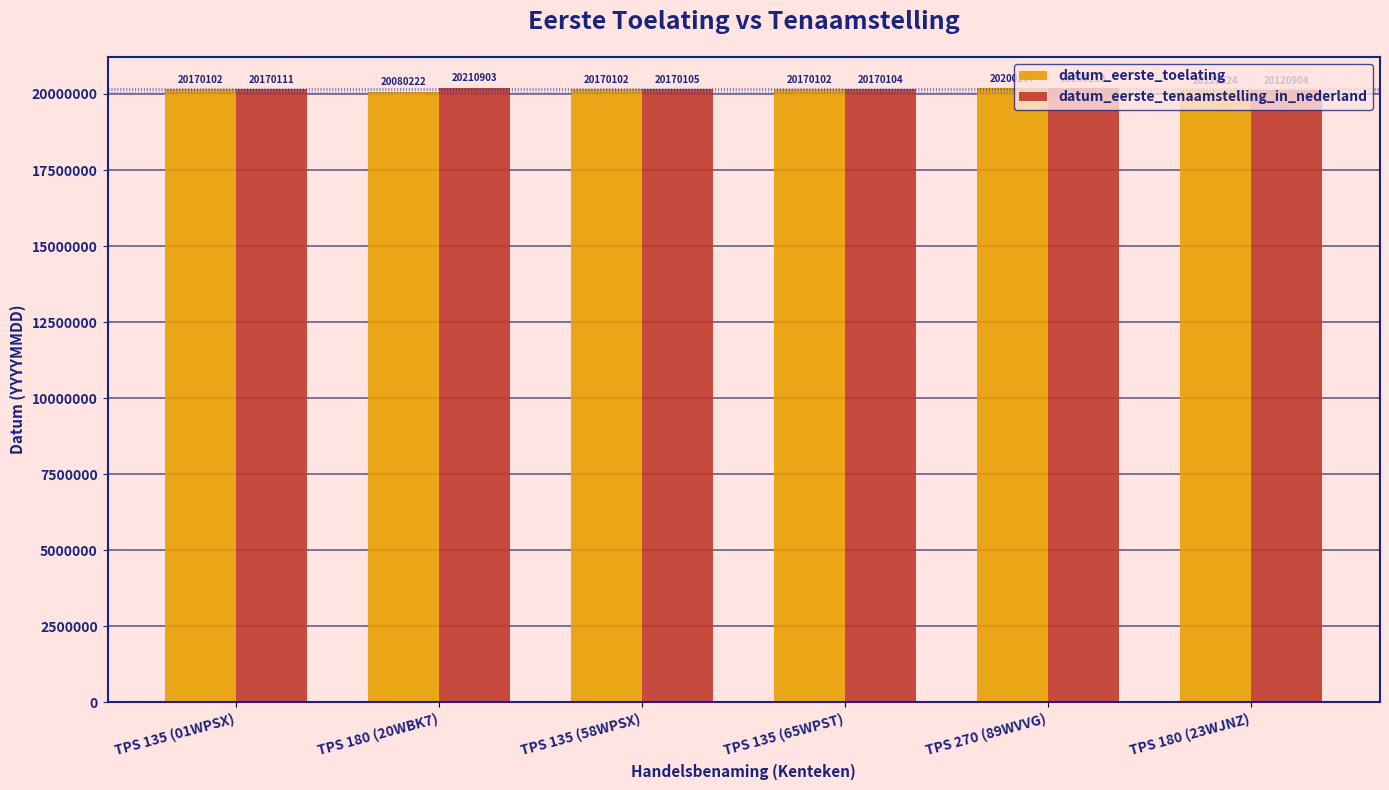

How many distinct data groups are displayed?

2